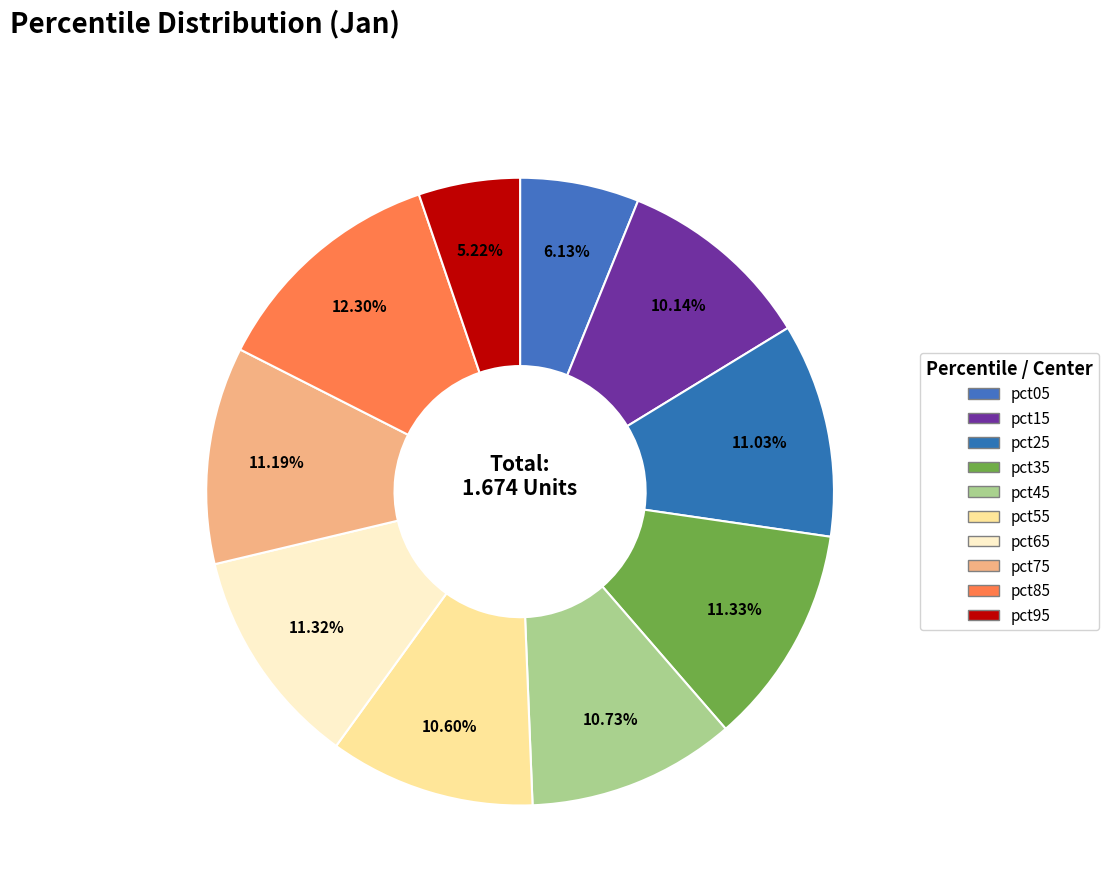

The pct05 slice represents 6% of the pie. True or false?

True